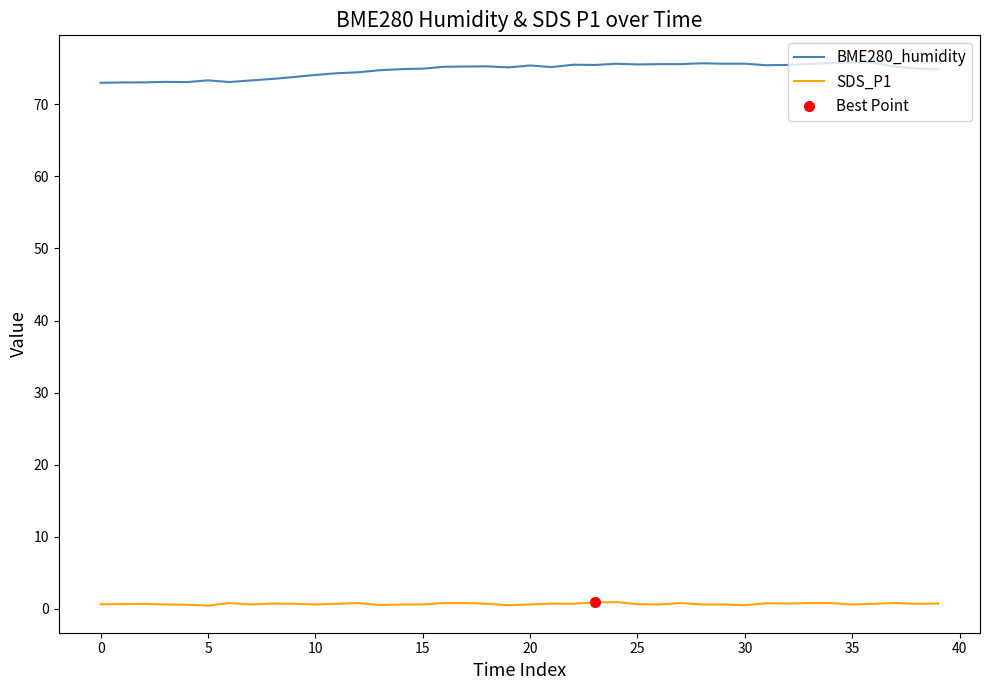

What is the total value across all series at 28?

76.3